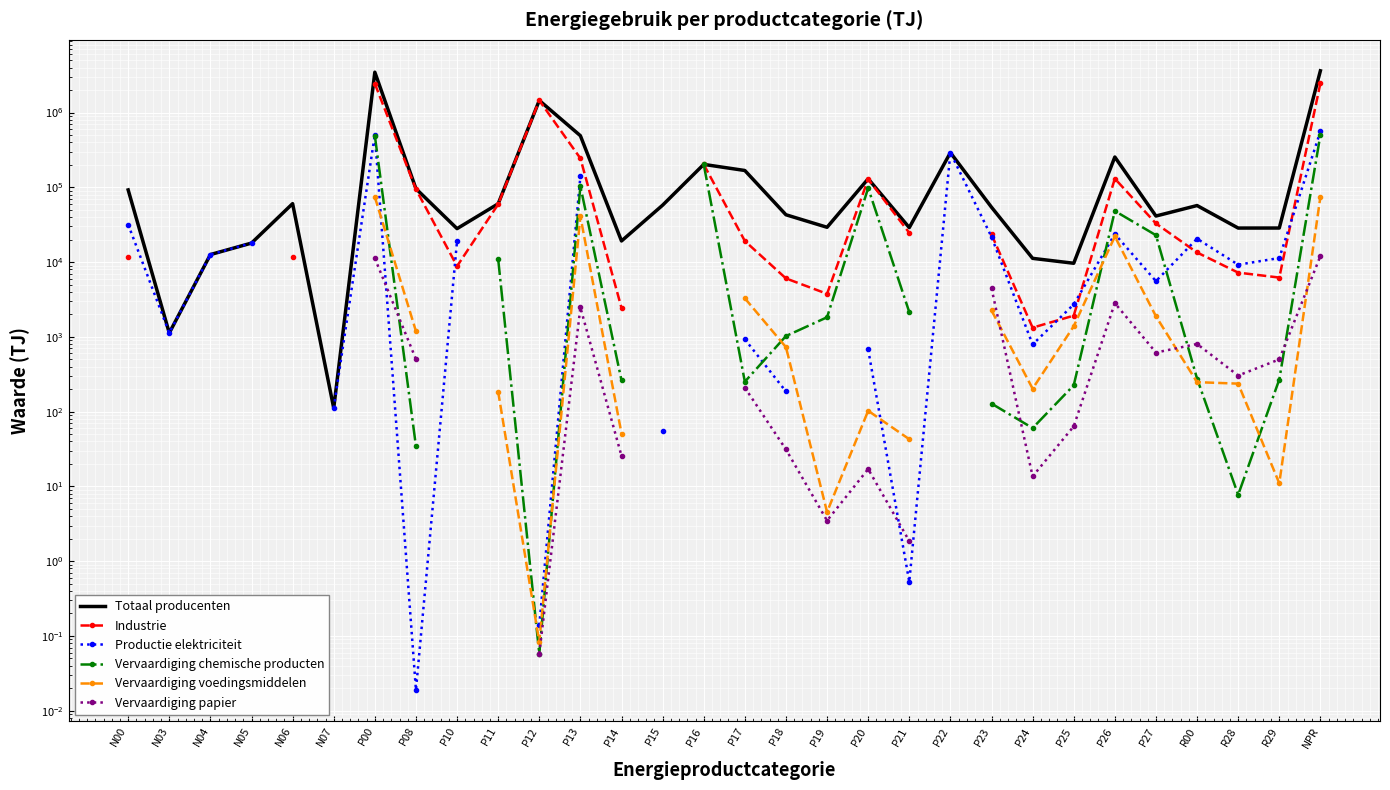

What is the label of the 26th point from the left?

P27